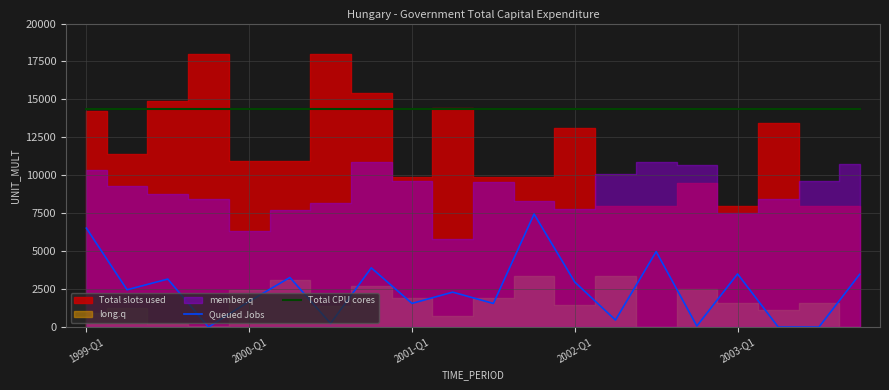

What is the maximum value for Queued Jobs?

7445.5